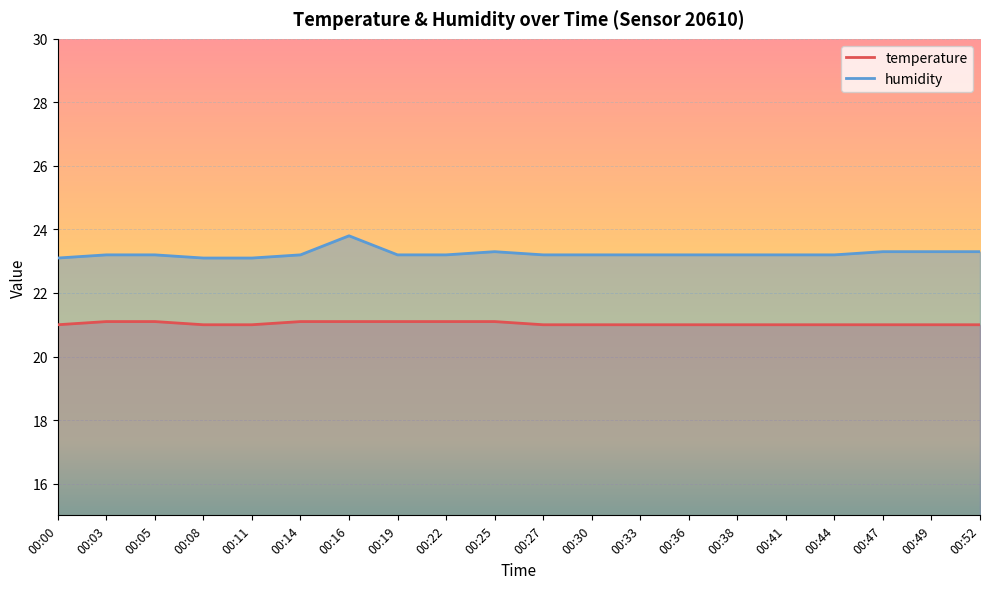

What is the average value of the temperature series?

21.0